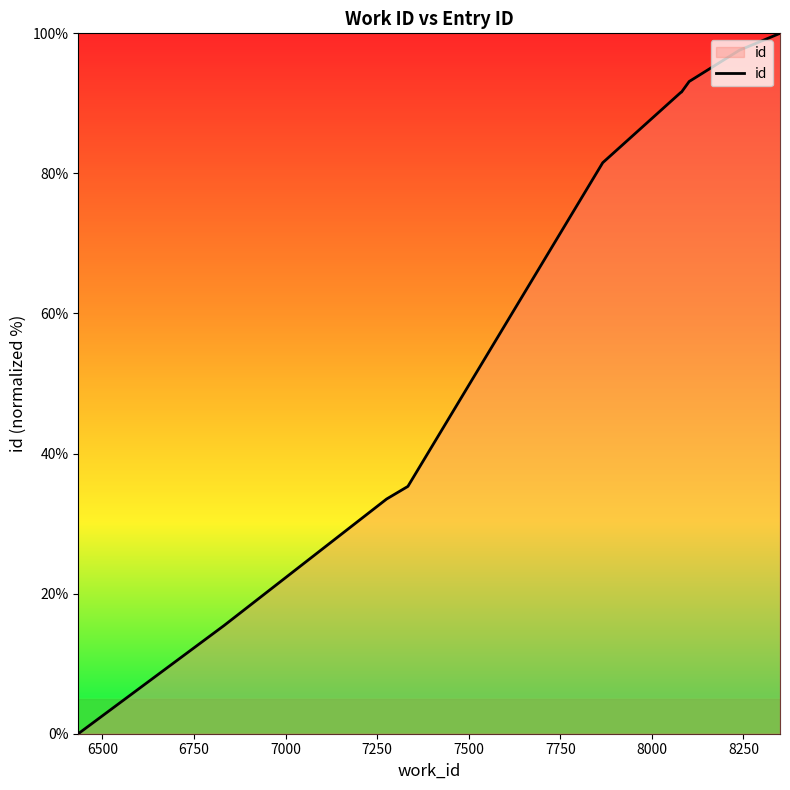

Count the number of categories in the chart.

10